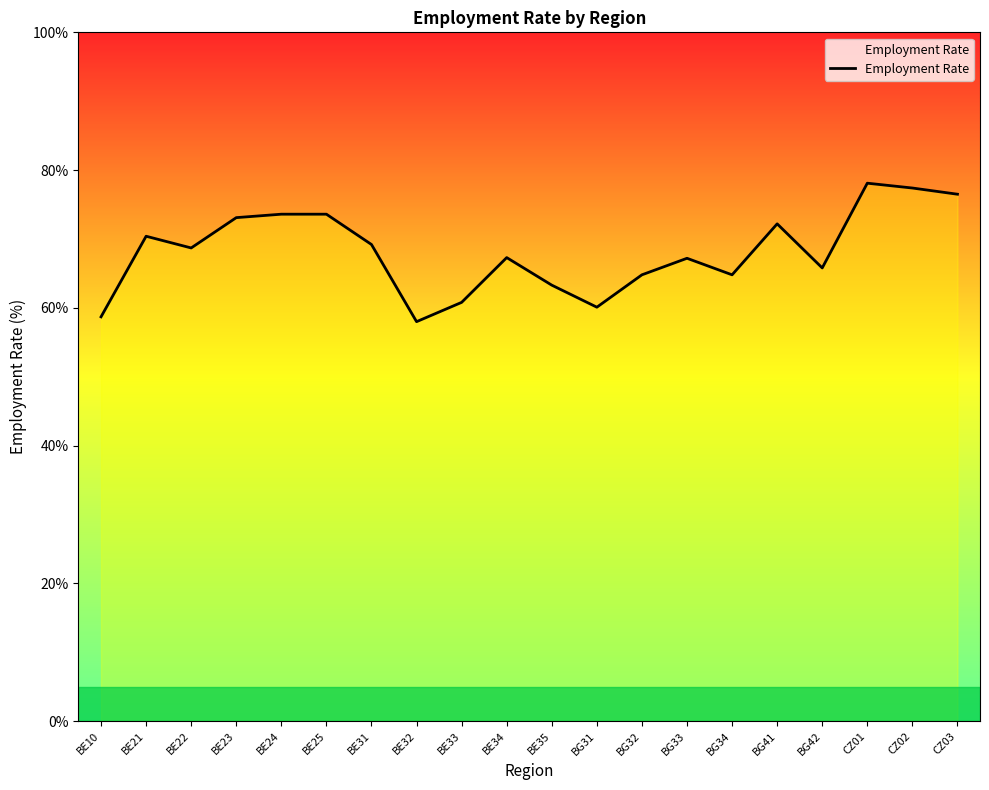

What is the difference between the maximum and minimum values?

20.1